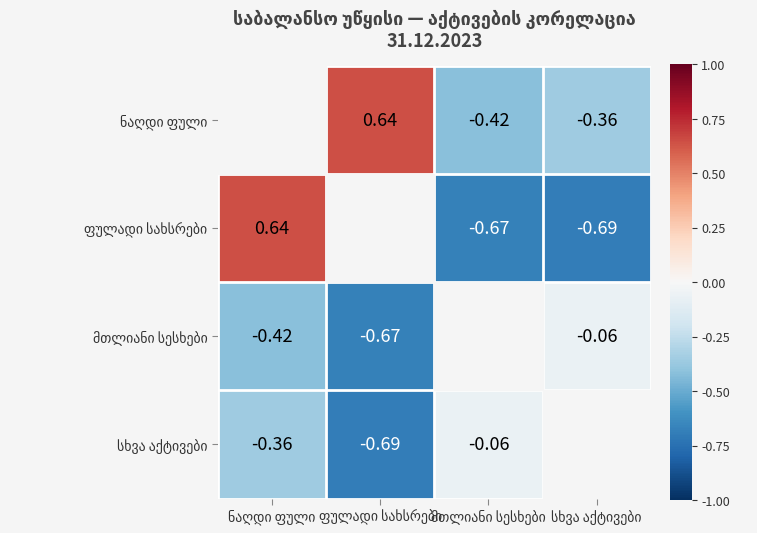

The ფულადი სახსრები series shows -0.2 at მთლიანი სესხები. True or false?

False